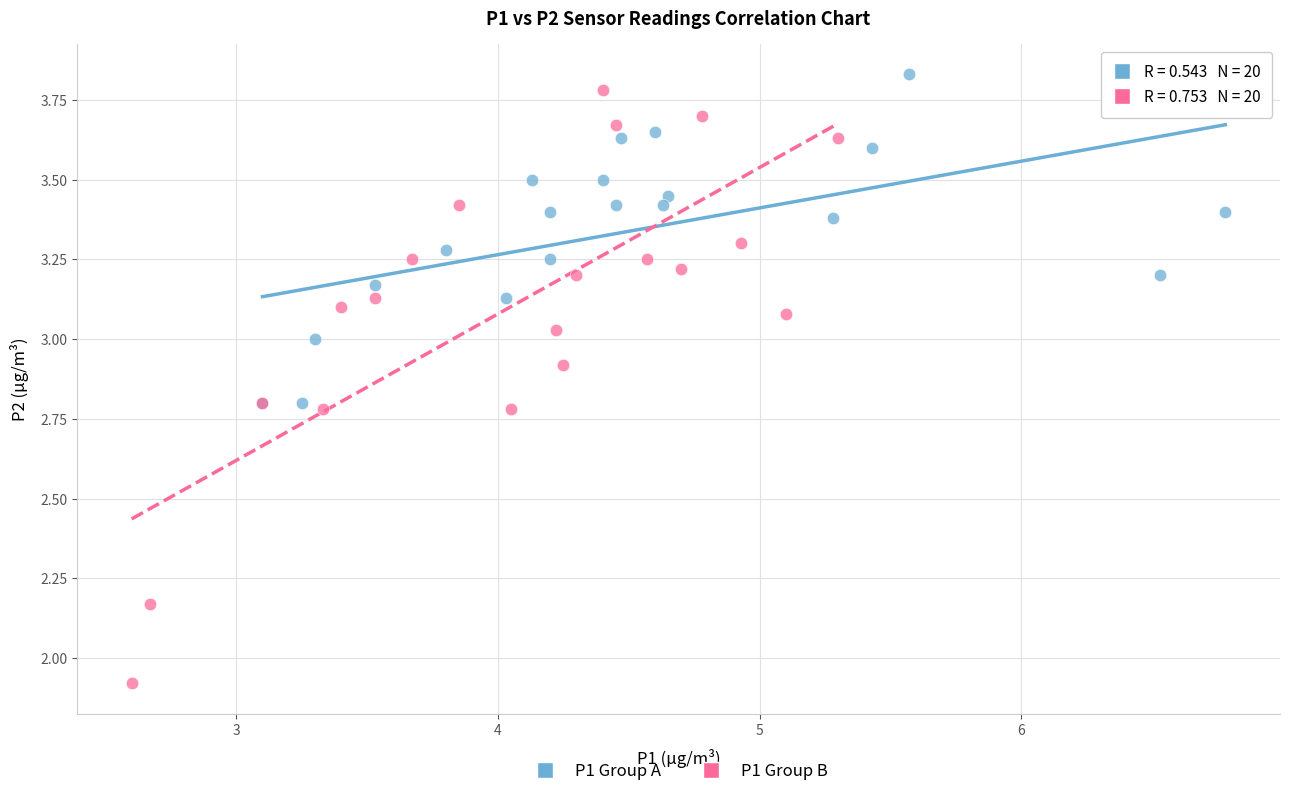

Which series has the largest Y range (max minus min)?

P1 Group B